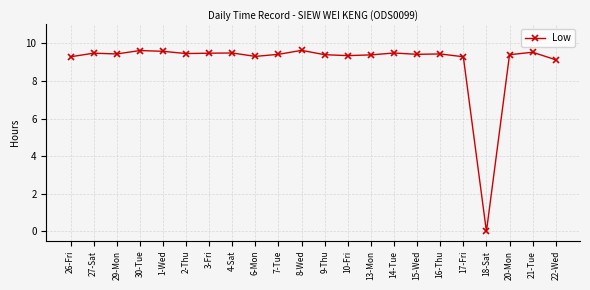

Which category has the lowest value across all series?

18-Sat